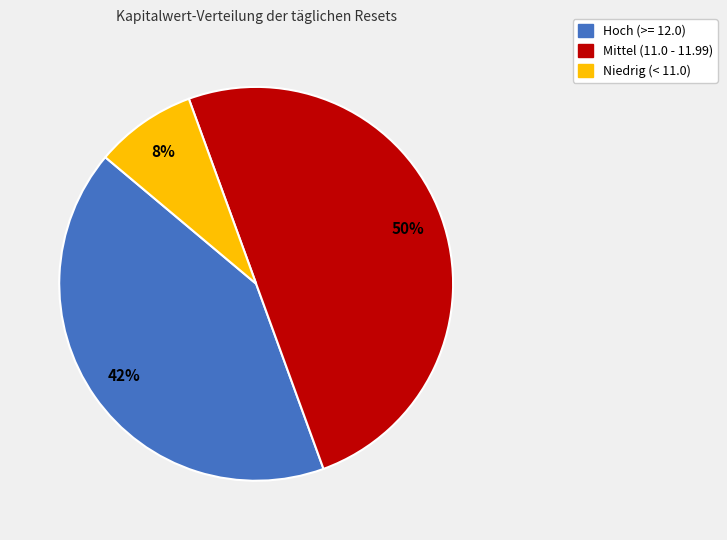

To the nearest percent, what is the average slice percentage?

33%